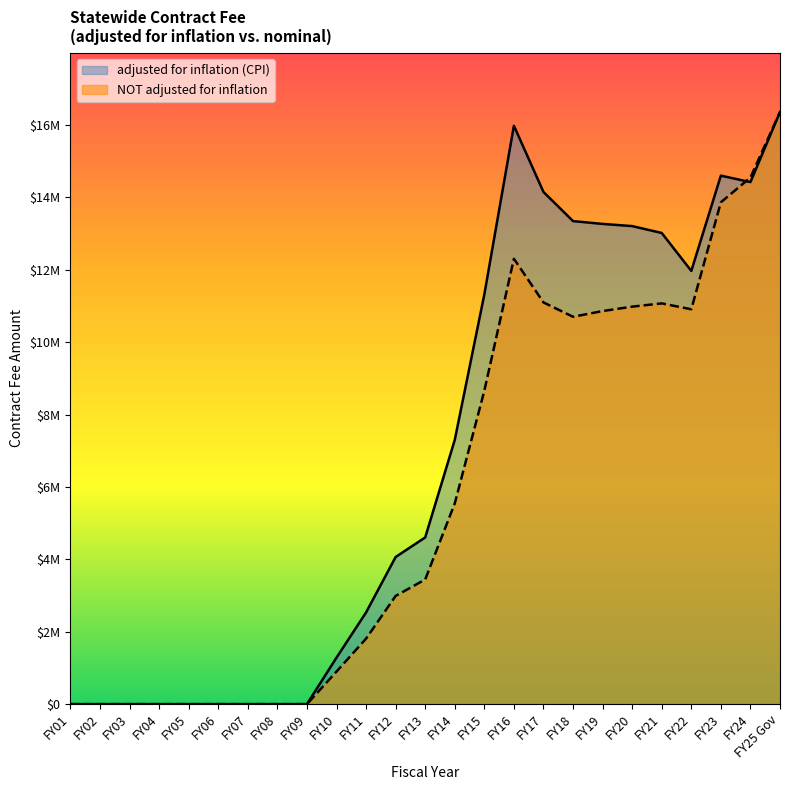

Reading right to left, list all the values displayed in this chart.

adjusted for inflation (CPI): FY25 Gov=16361499	FY24=14424233	FY23=14602993	FY22=11970647	FY21=13018814	FY20=13208942	FY19=13268877	FY18=13346856	FY17=14152014	FY16=15981549	FY15=11321717	FY14=7302222	FY13=4606470	FY12=4065283	FY11=2533536	FY10=1284641	FY09=0	FY08=0	FY07=0	FY06=0	FY05=0	FY04=0	FY03=0	FY02=0	FY01=0
NOT adjusted for inflation: FY25 Gov=16361499	FY24=14551748	FY23=13865491	FY22=10910581	FY21=11072720	FY20=10983026	FY19=10861202	FY18=10703140	FY17=11099988	FY16=12306022	FY15=8660343	FY14=5546020	FY13=3445000	FY12=2989876	FY11=1810167	FY10=900000	FY09=0	FY08=0	FY07=0	FY06=0	FY05=0	FY04=0	FY03=0	FY02=0	FY01=0